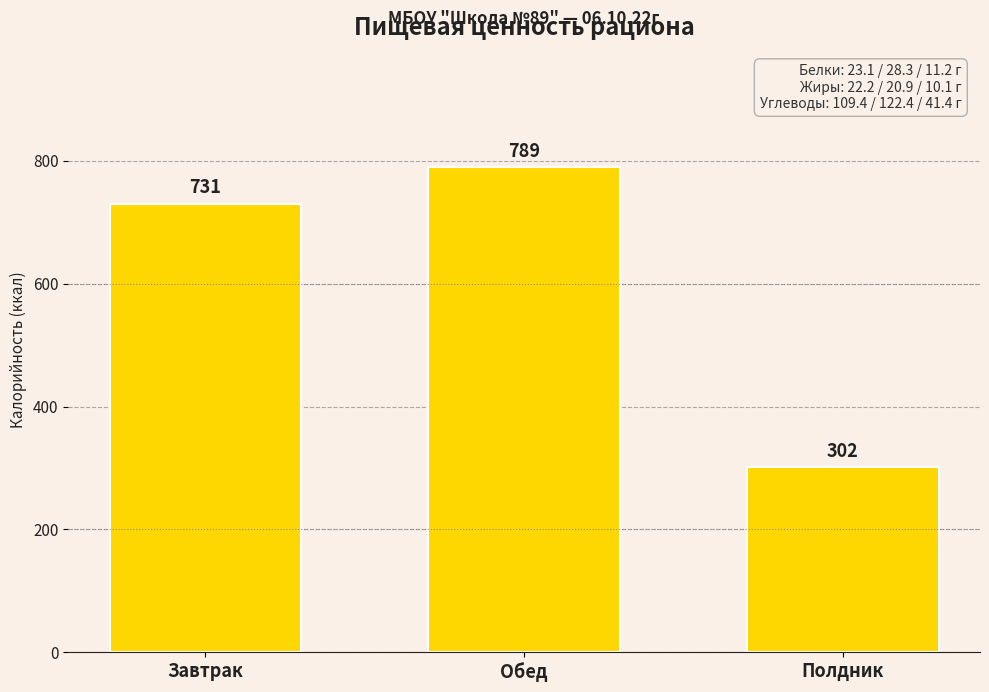

What is the change in value from Обед to Полдник?

-487.4